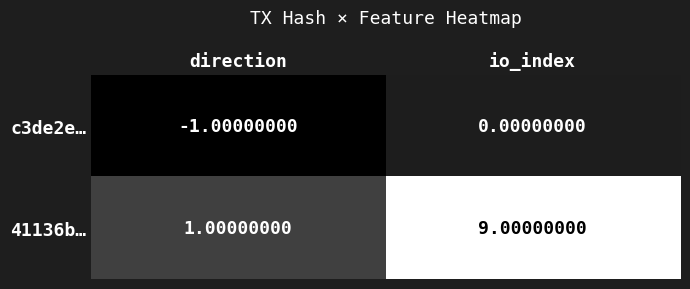

Rank the series by their average value, from highest to lowest.

41136b…, c3de2e…